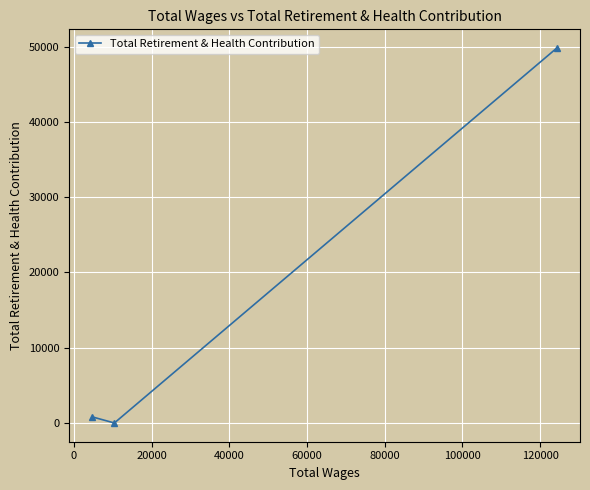

Reading right to left, list all the values displayed in this chart.

49802	0	809